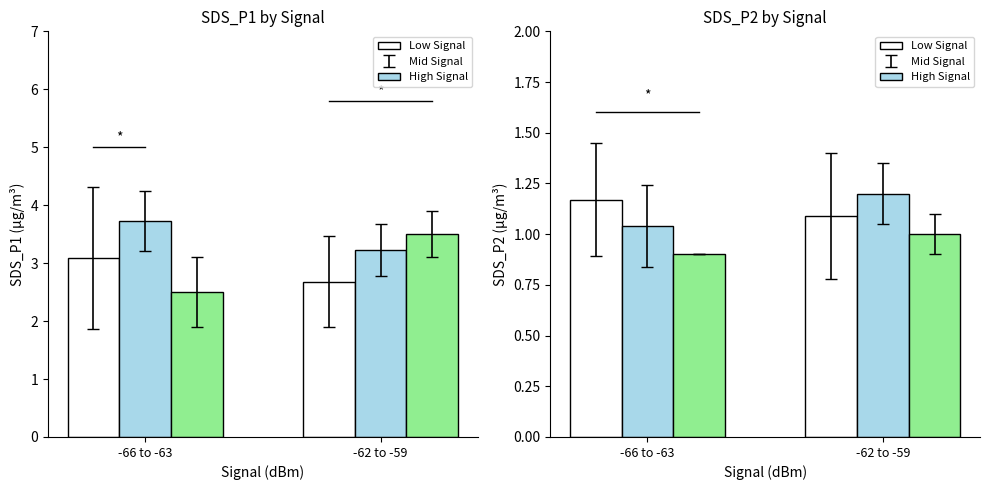

What is the highest value of the SDS_P1 high series?

3.5